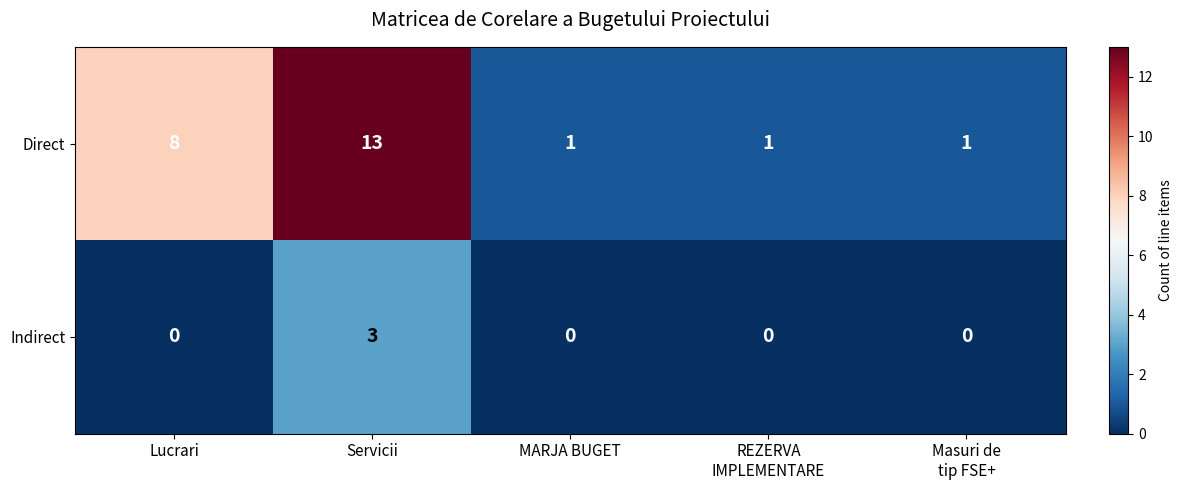

Where is Direct nearest to the value 7?

Lucrari